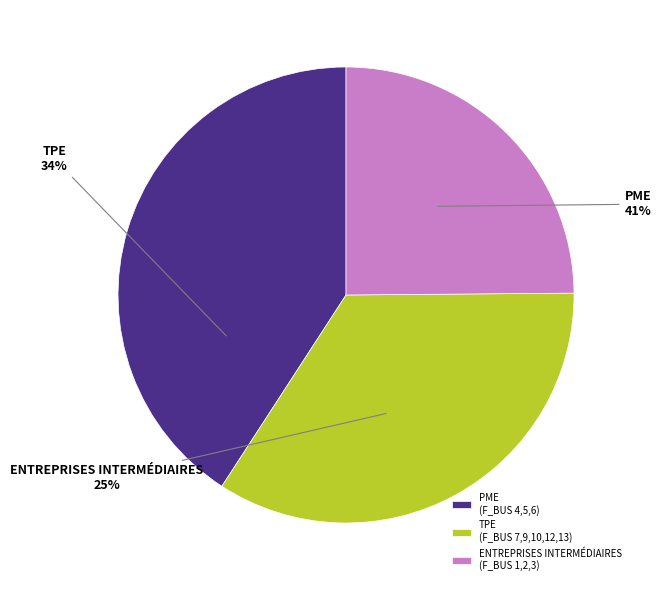

Is it true that F_BUS 2 is 18% of the pie?

True